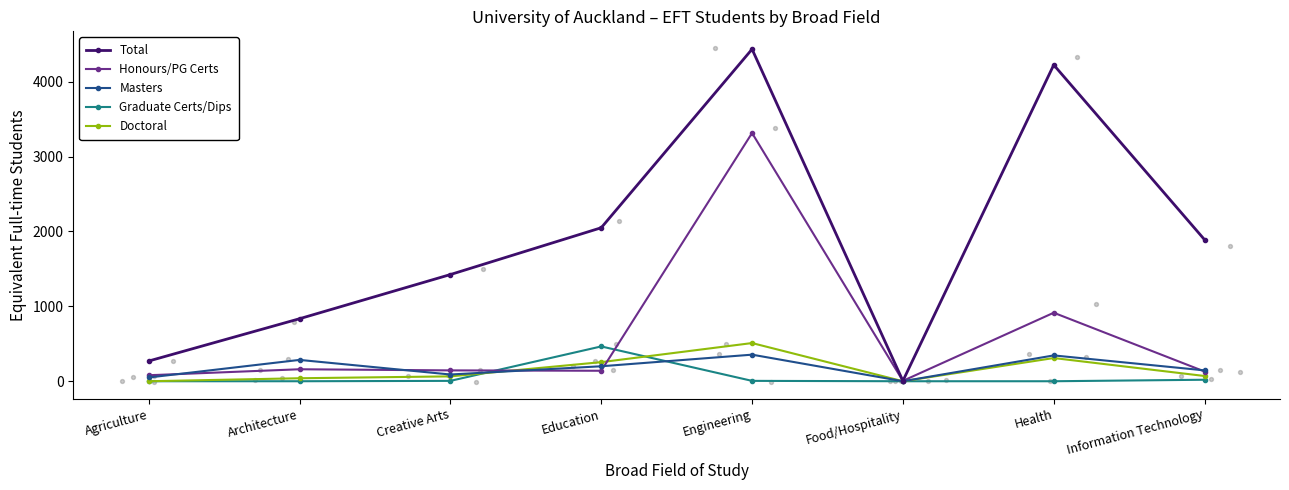

Which series contains the lowest Y value?

Masters